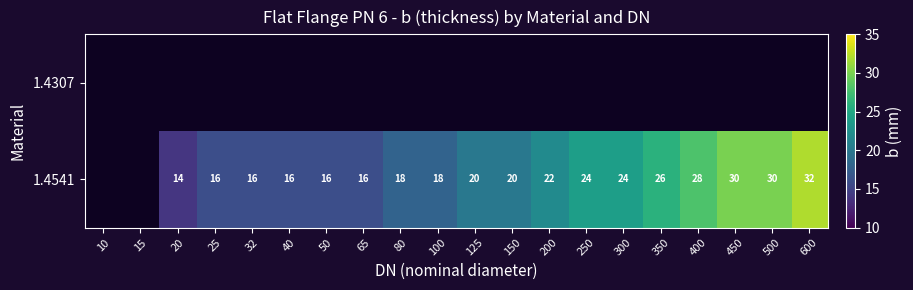

The 1.4541 series shows 12 at 150. True or false?

False